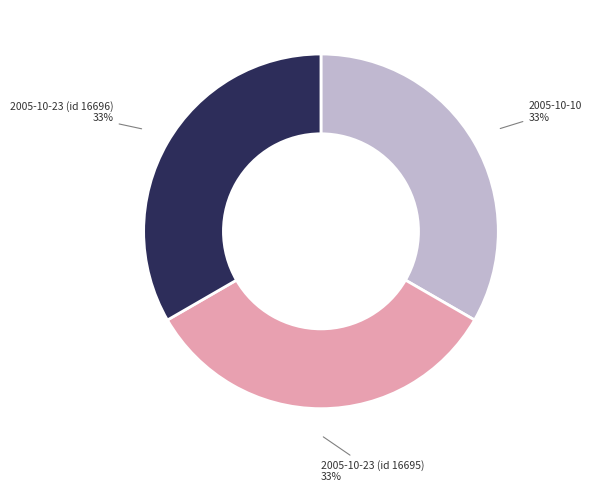

Is it true that 2005-10-23 (id 16696) is 43% of the pie?

False